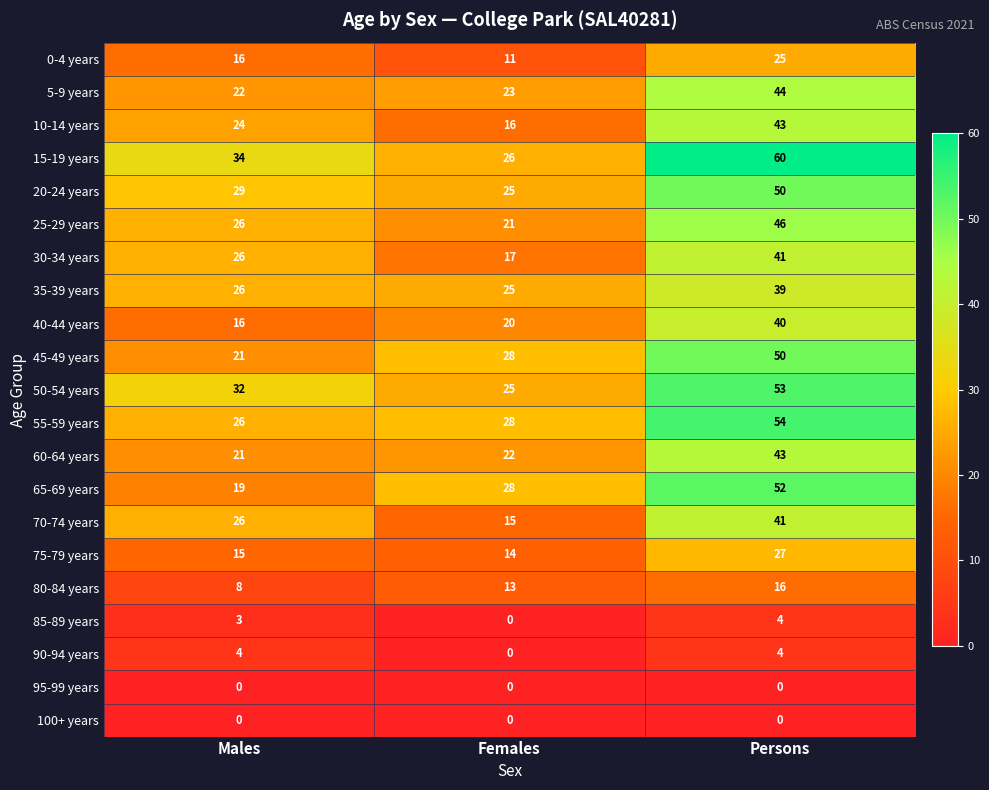

What is the minimum value for 15-19 years?

26